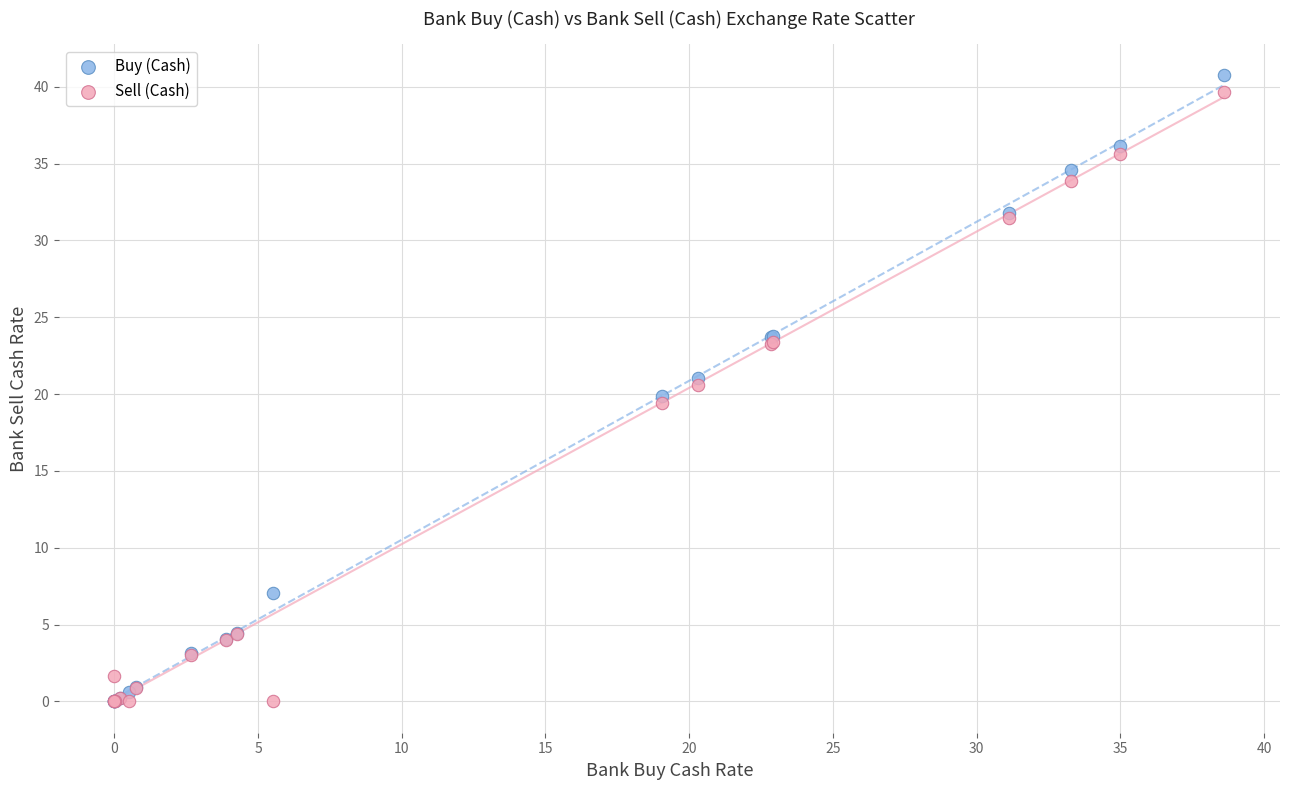

Which series reaches the maximum Y coordinate?

Buy (Cash)